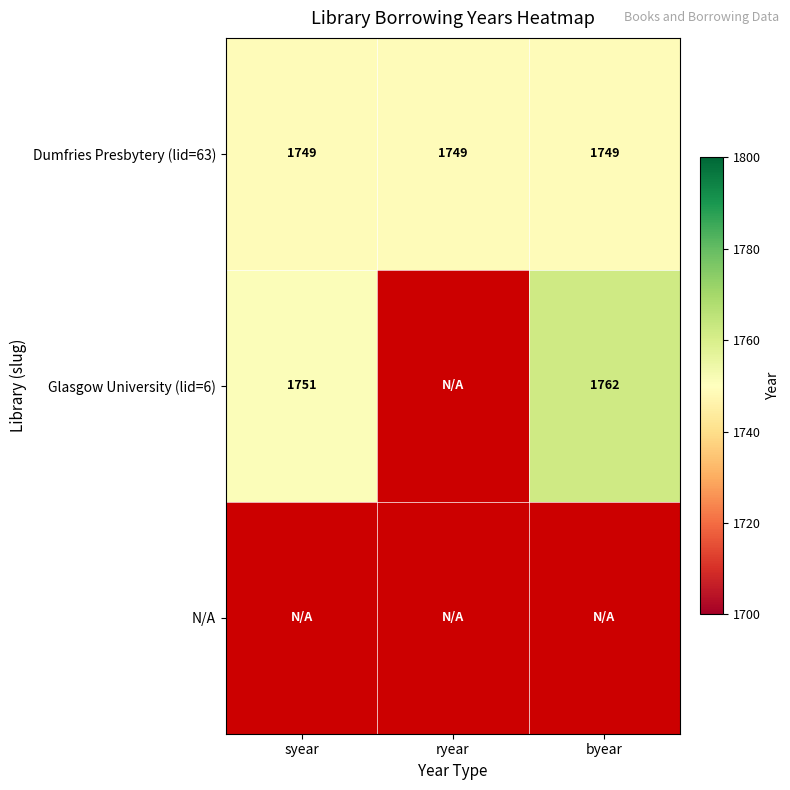

Count the number of data series in this chart.

3